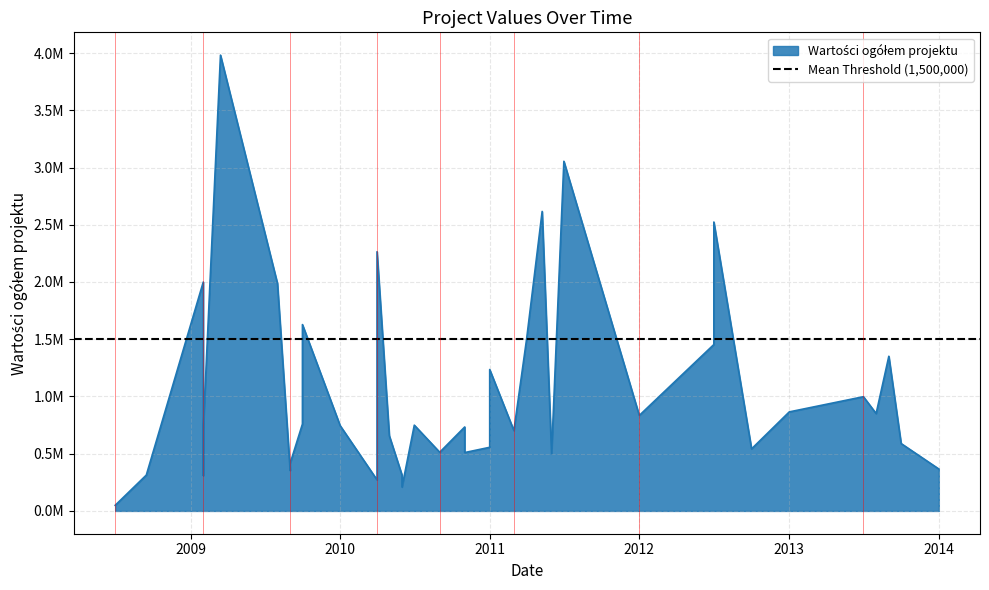

What is the difference between the second highest and minimum values?

3005699.3